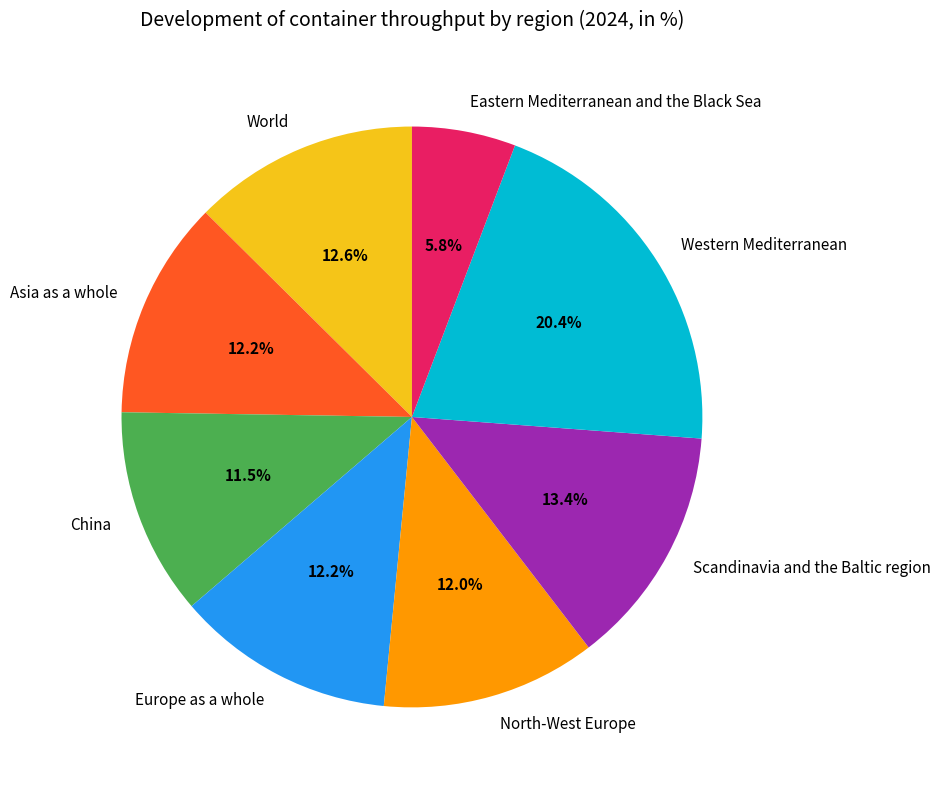

Combined, what portion of the pie is Asia as a whole and China?

23.7%